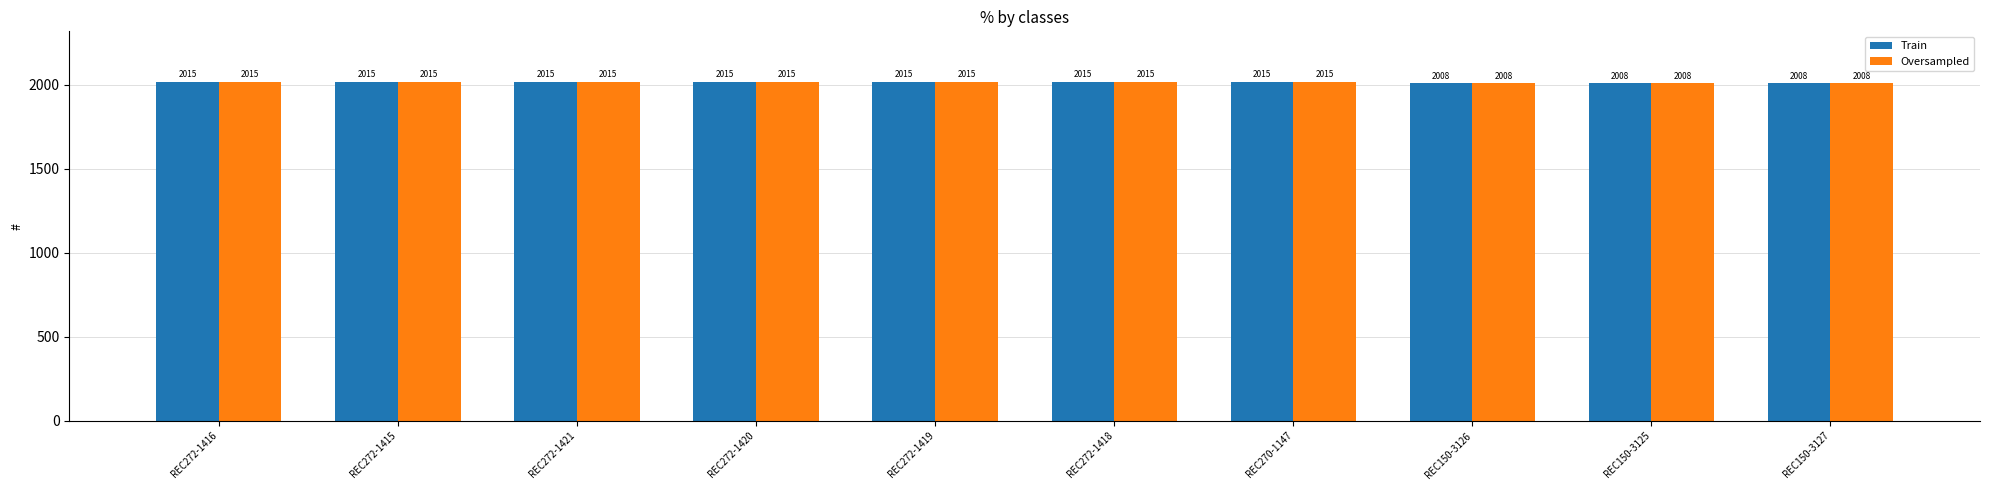

Are the bars horizontal?

No